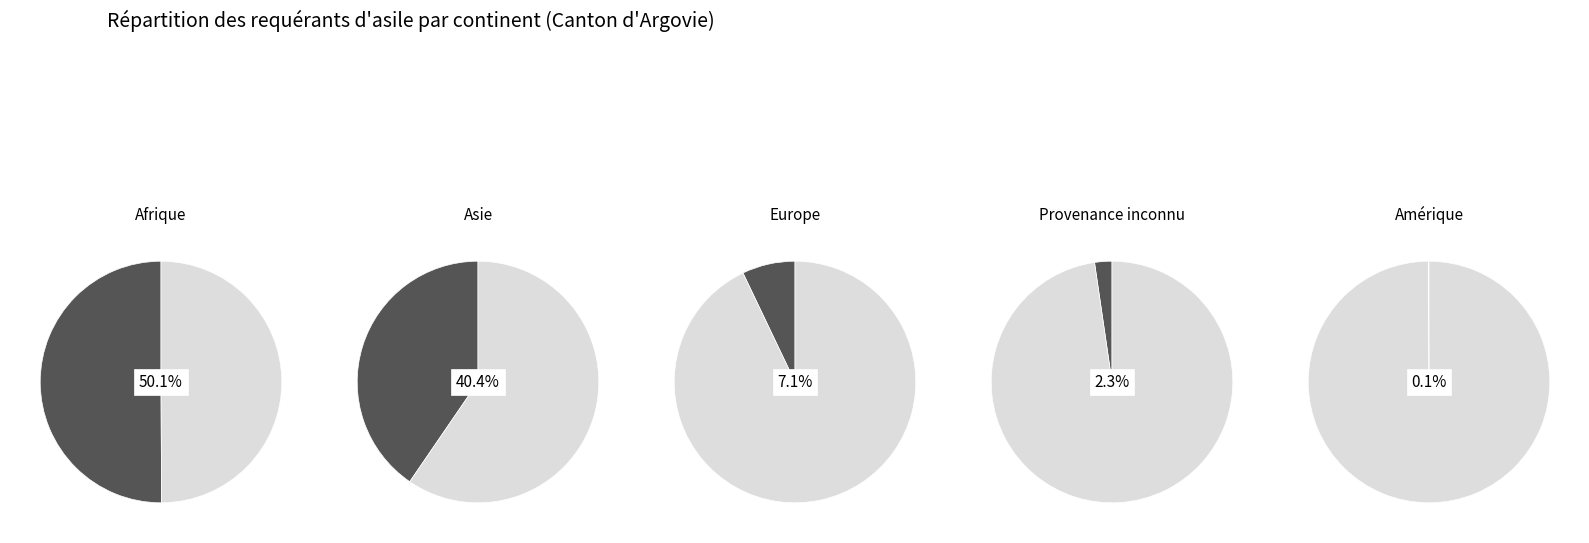

Combined, what portion of the pie is Europe and Asie?

47.5%